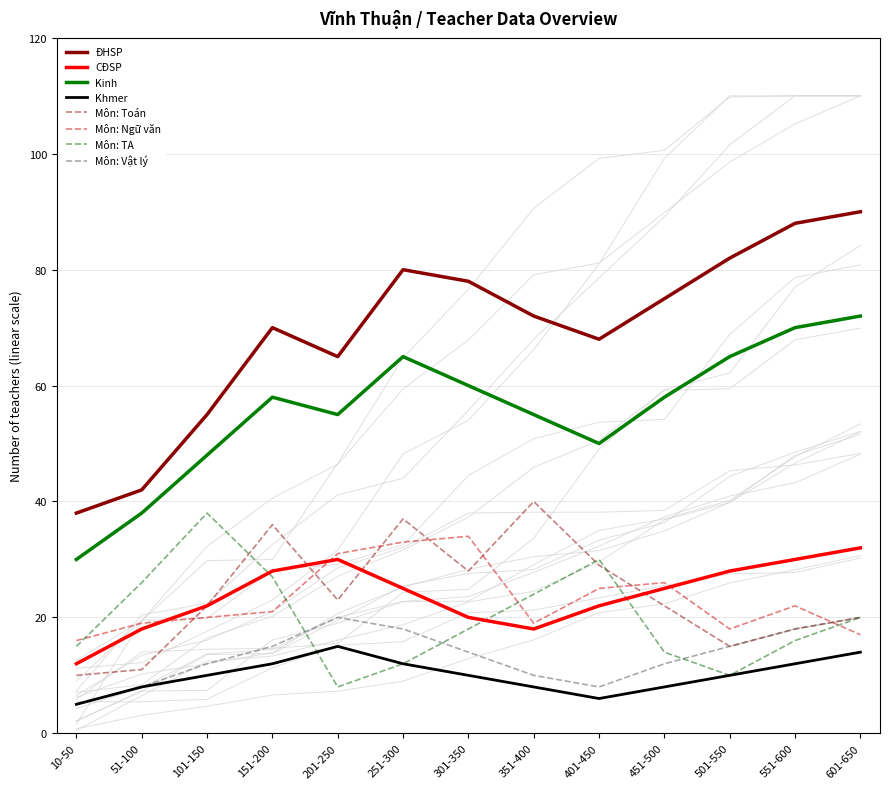

At which label does ĐHSP reach its minimum?

10-50